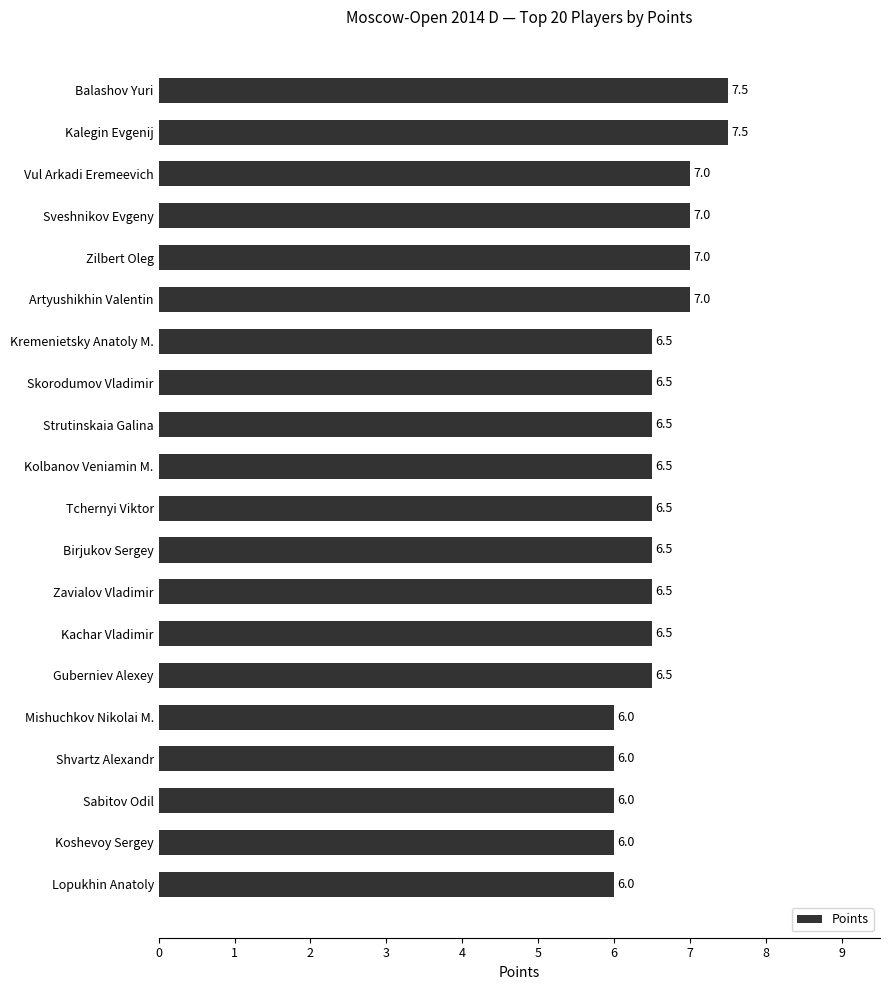

How many bars are there in total?

20